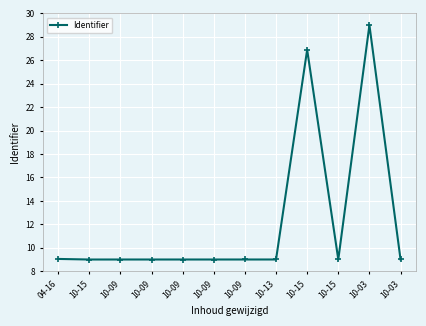

What is the sum of all values?

146.0